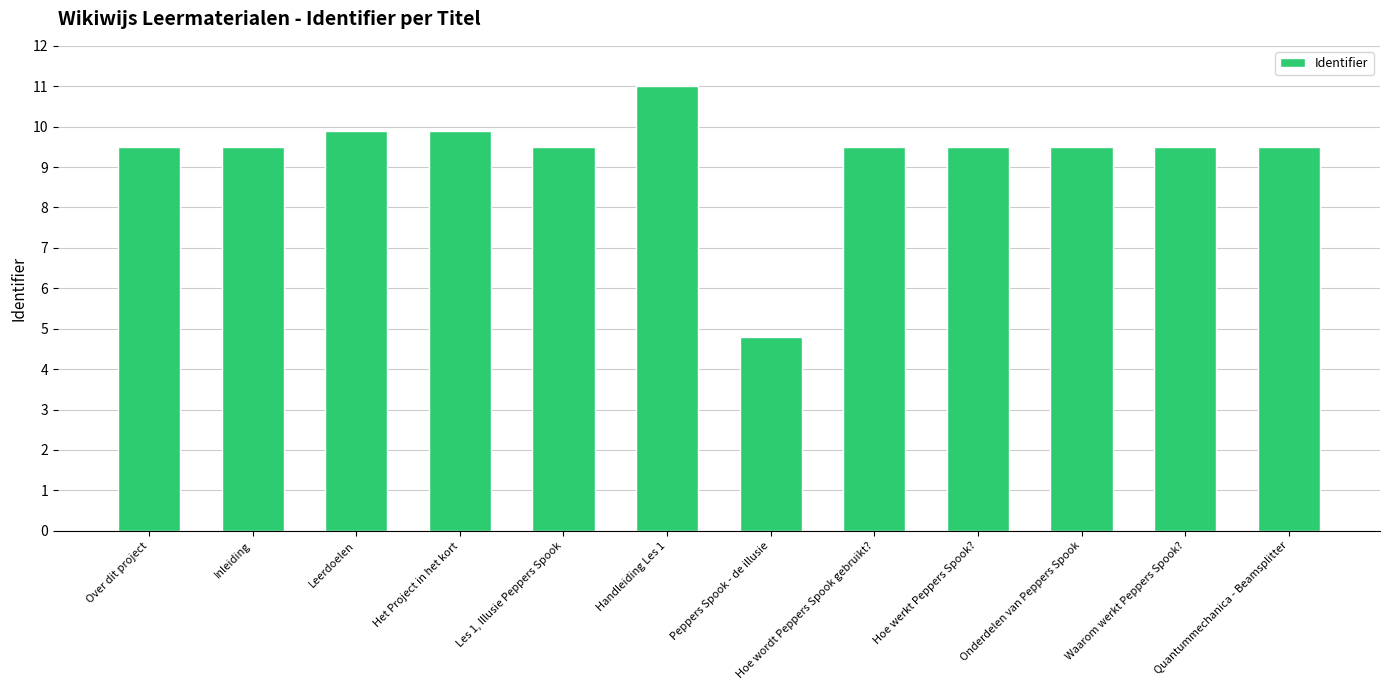

What is the sum of all values?

111.6